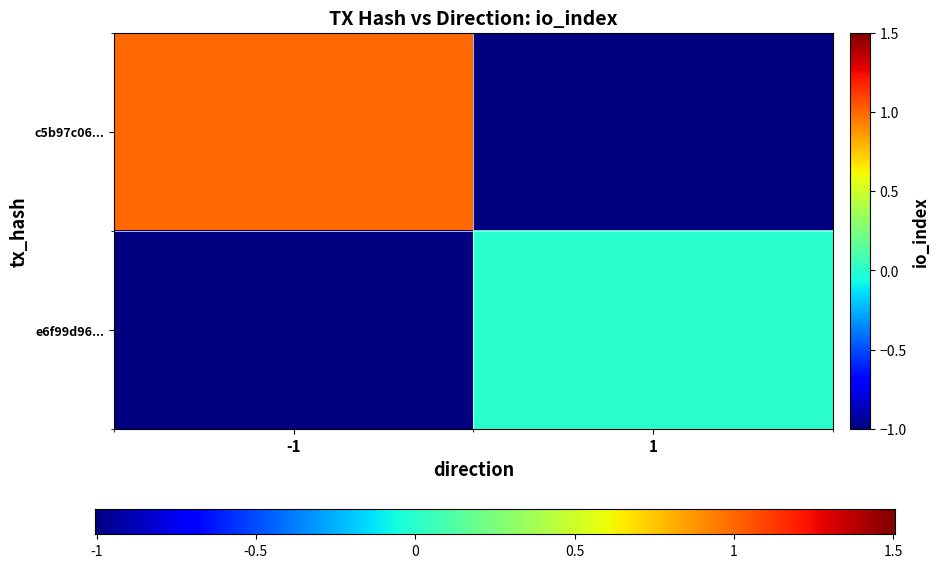

How many categories are shown in the chart?

2